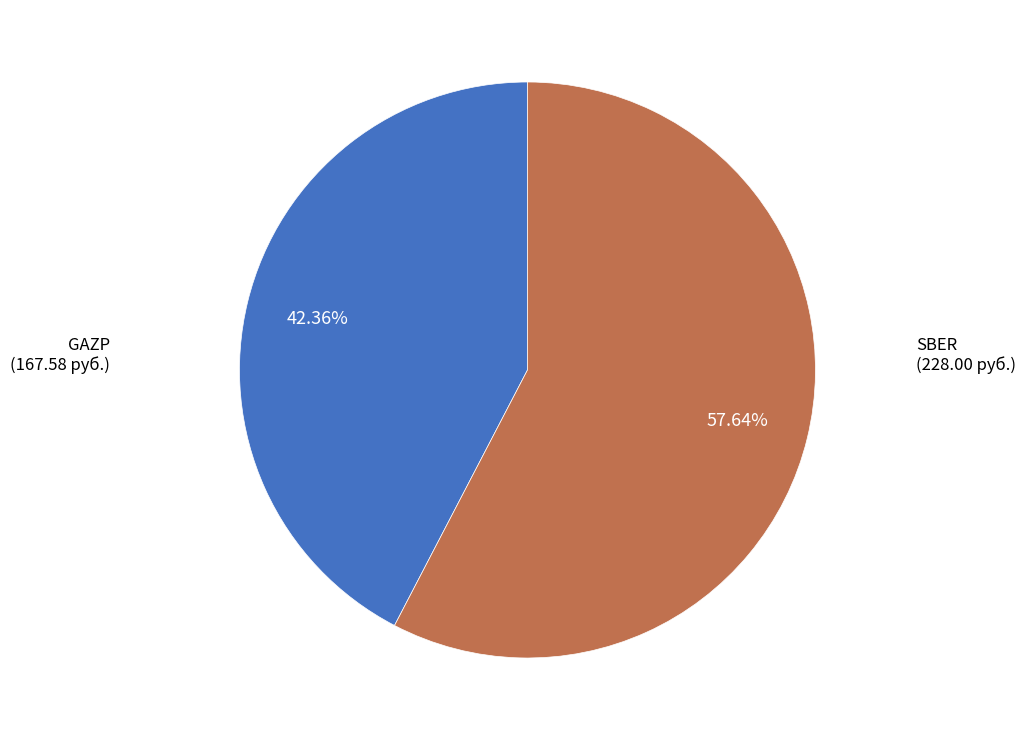

Is there a majority slice in this chart?

Yes